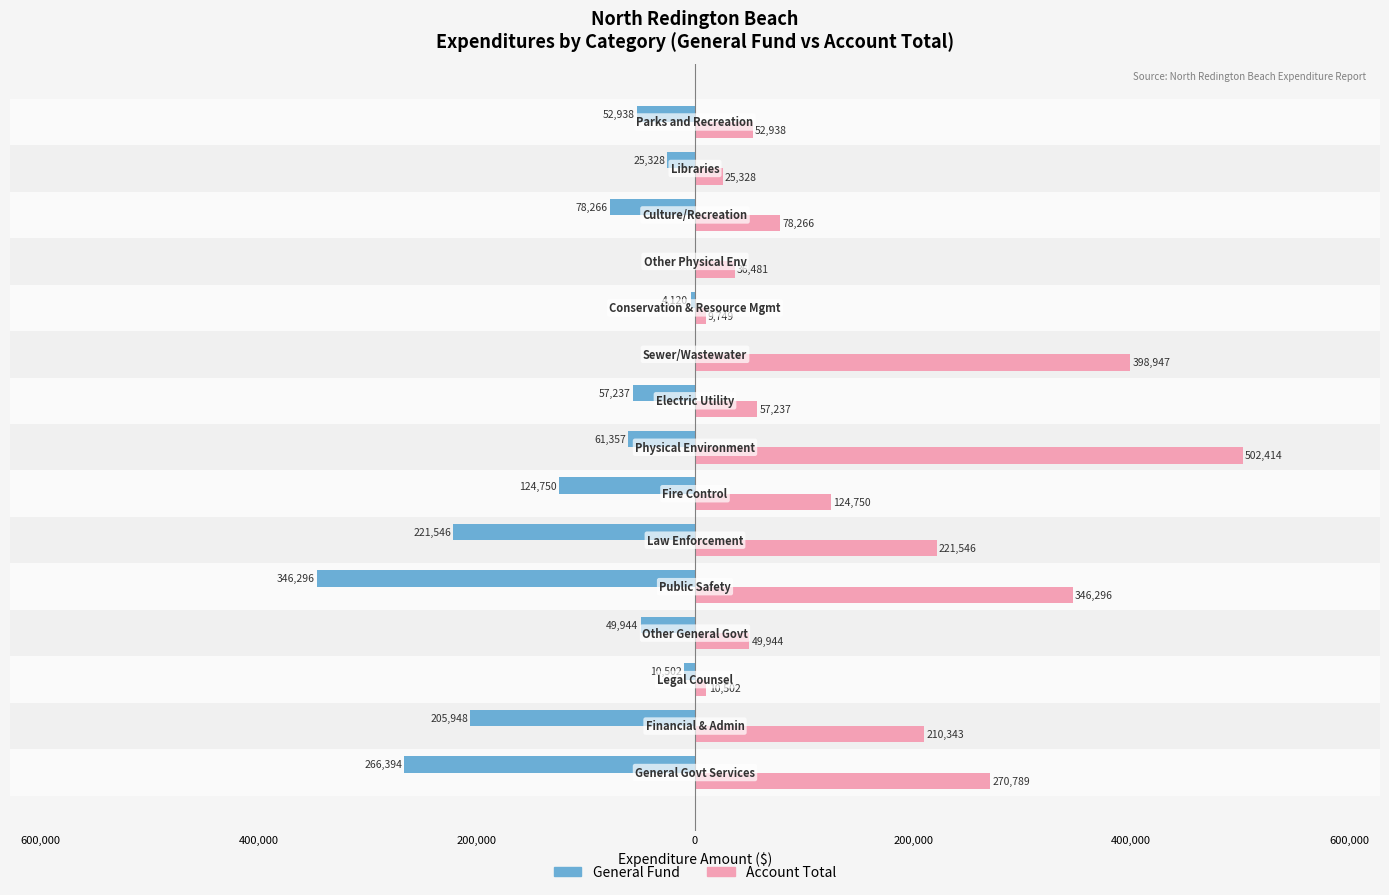

What are all the series names shown in the legend?

General Fund, Account Total